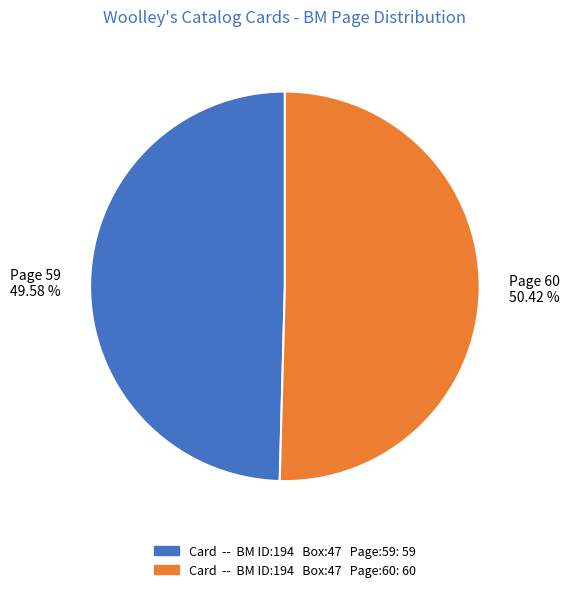

To the nearest percent, what is the difference between the largest and smallest slice percentages?

1%